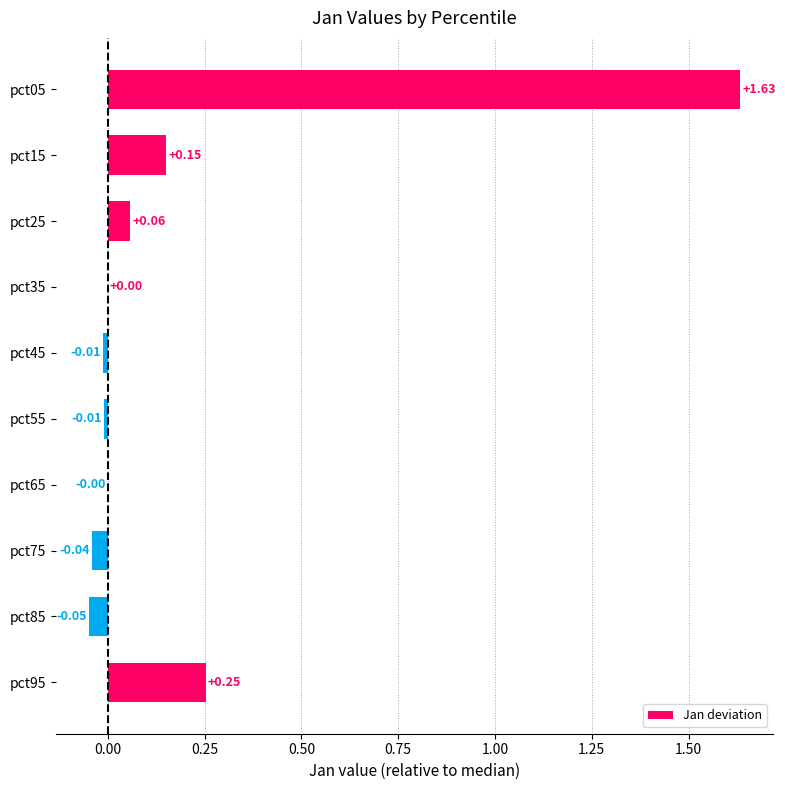

What is the sum of all values?

2.0